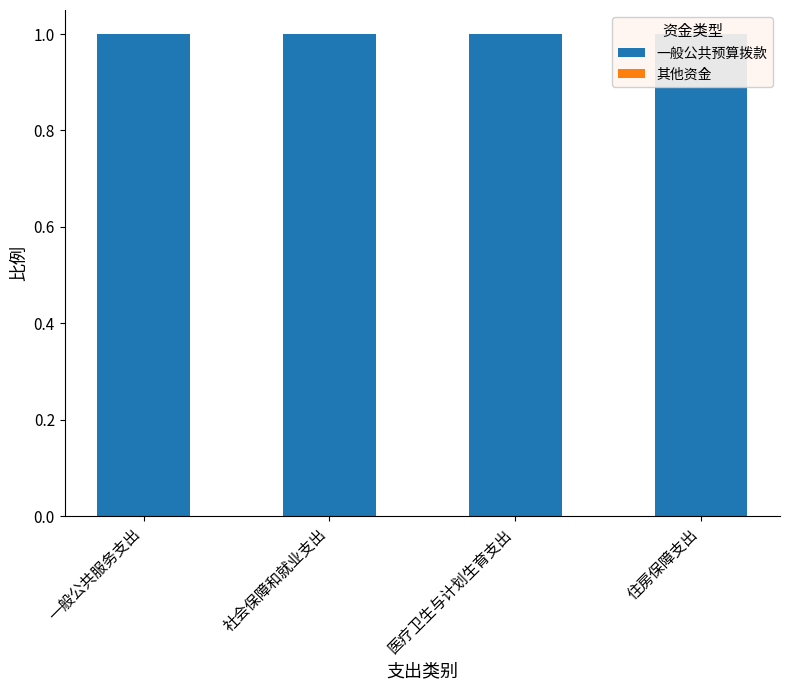

Which category has the lowest value across all series?

一般公共服务支出